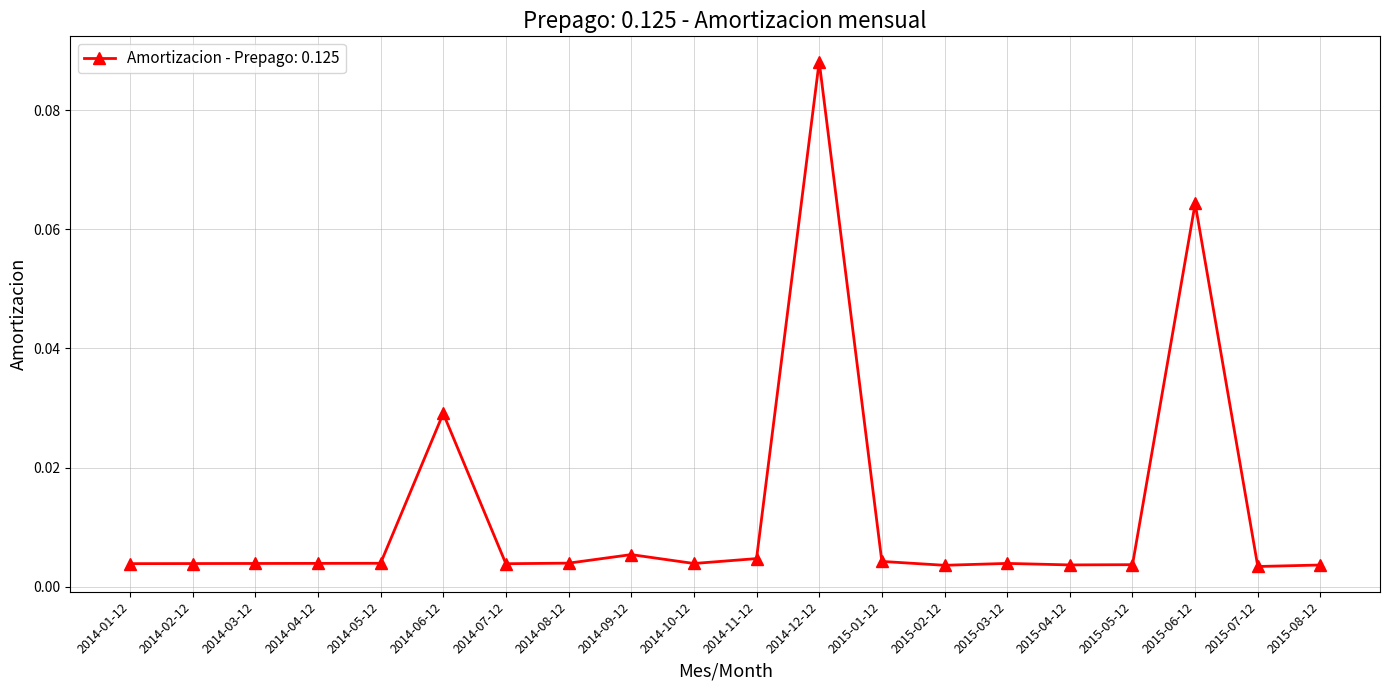

How many data points does each series have?

20